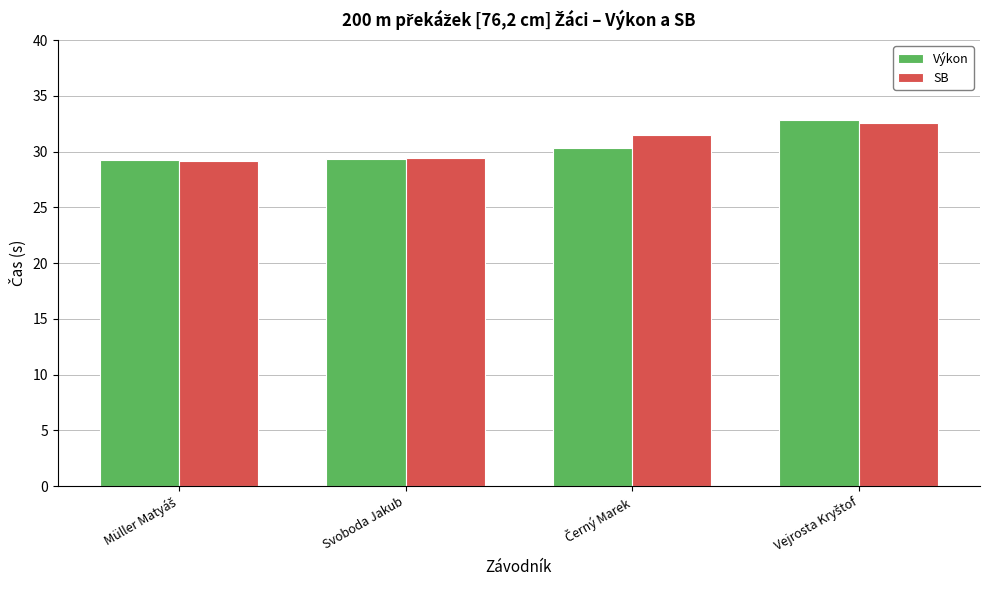

What is the total value across all series at Svoboda Jakub?

58.8